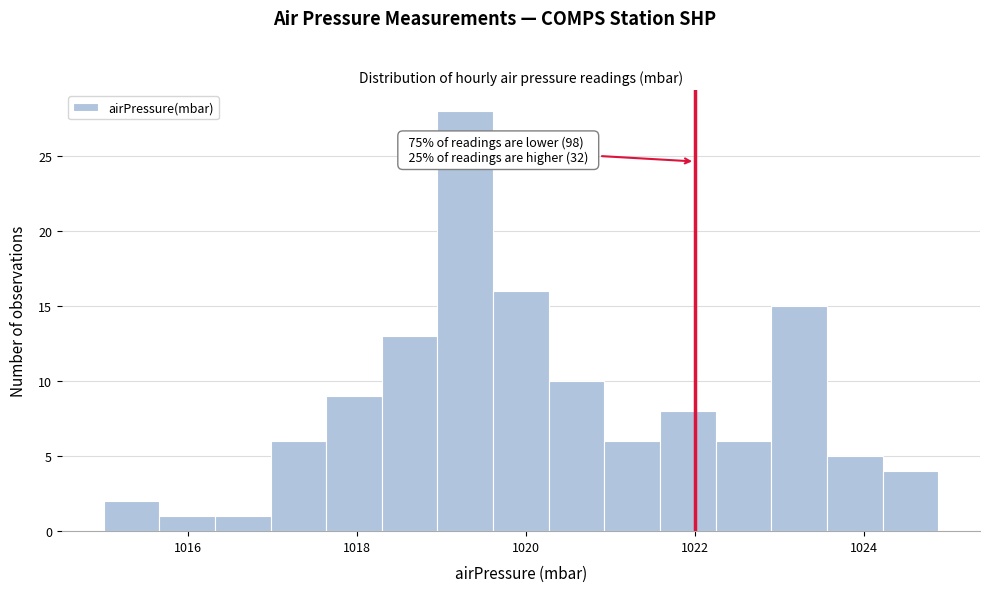

Read against the x-axis, roughly where is the centre of the tallest bar?

1019.2